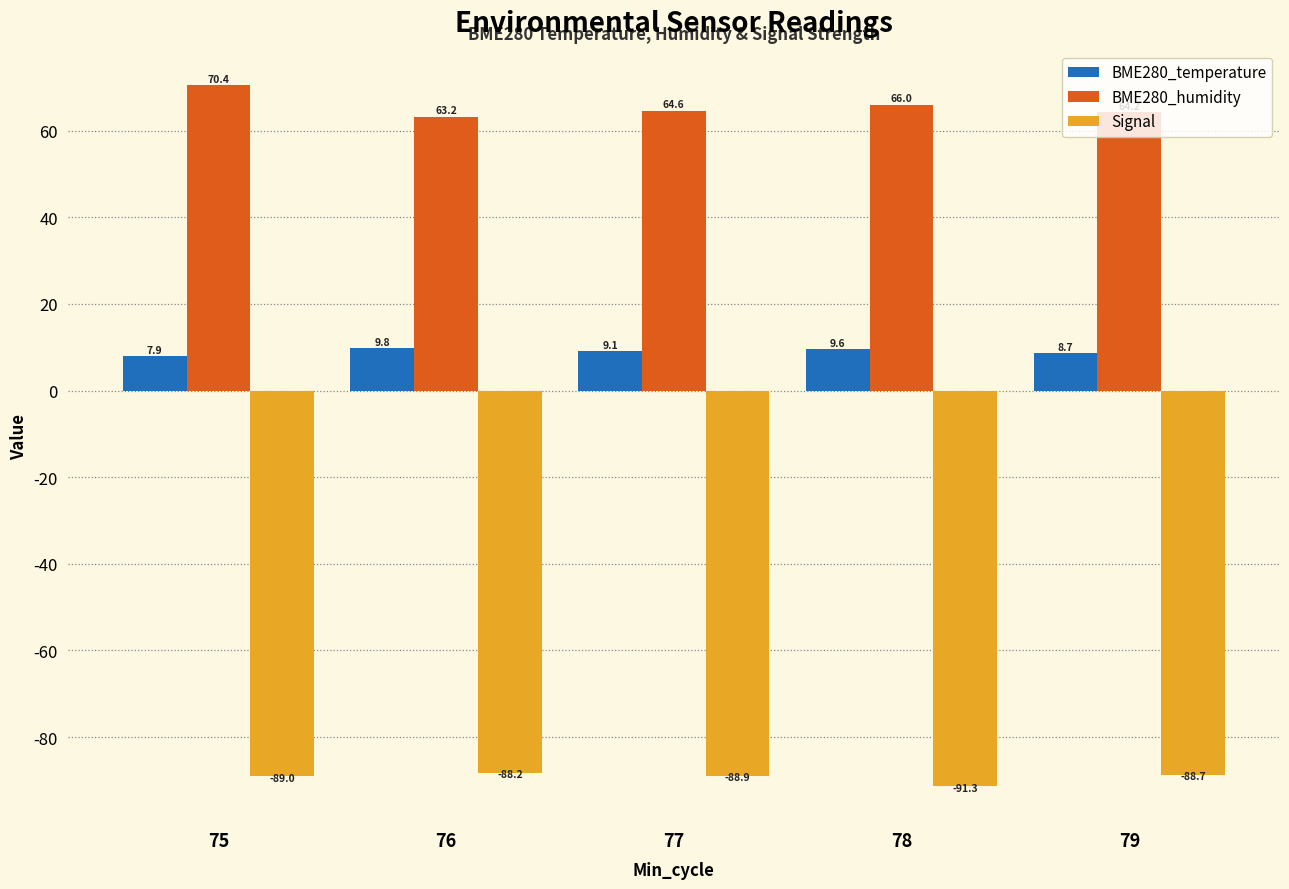

What is the difference between the highest and lowest values at 78?

157.3